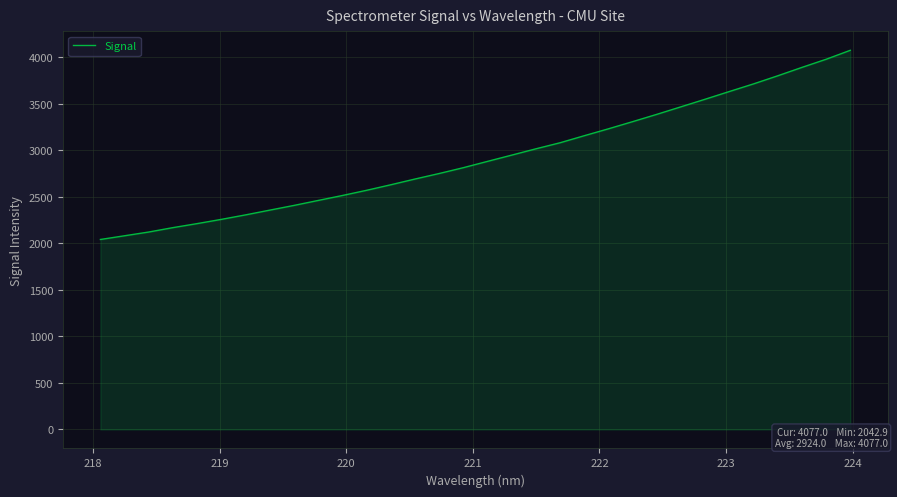

What is the greatest value displayed?

4077.0